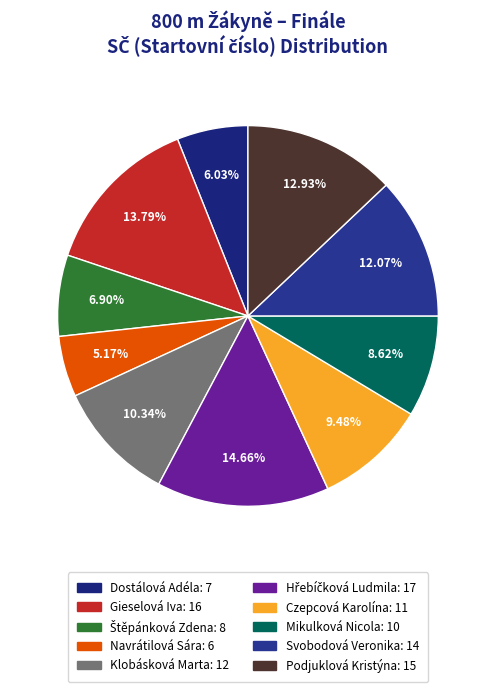

Which category has the smallest portion of the pie?

Navrátilová Sára